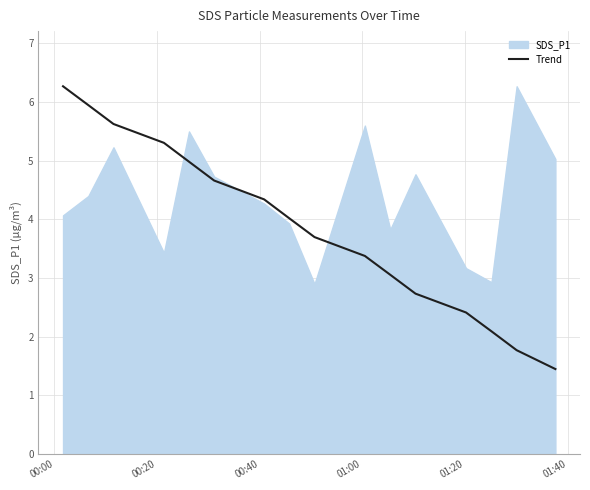

What is the maximum value for Trend?

6.3